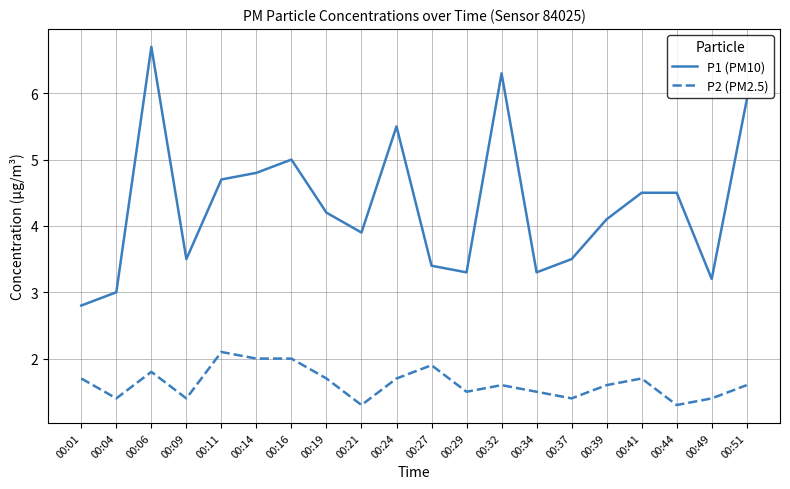

At 00:44, list the series in order from largest to smallest.

P1 (PM10), P2 (PM2.5)